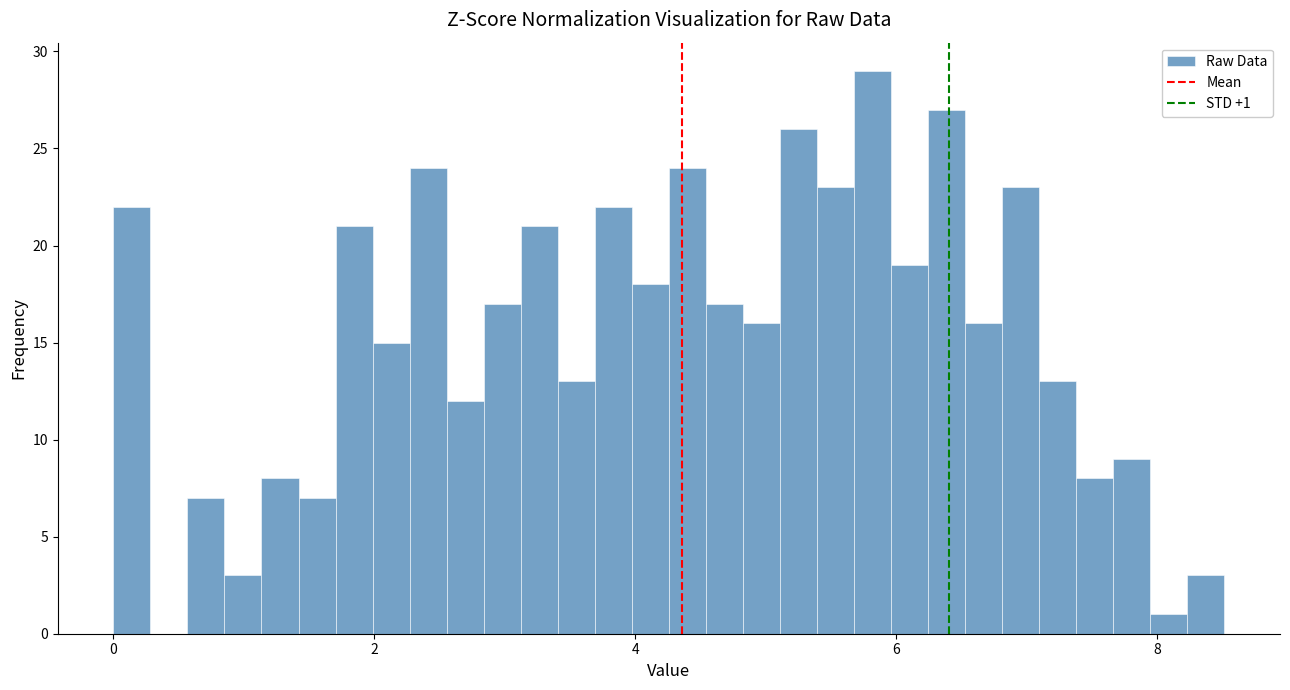

Read against the x-axis, roughly where is the centre of the tallest bar?

5.8